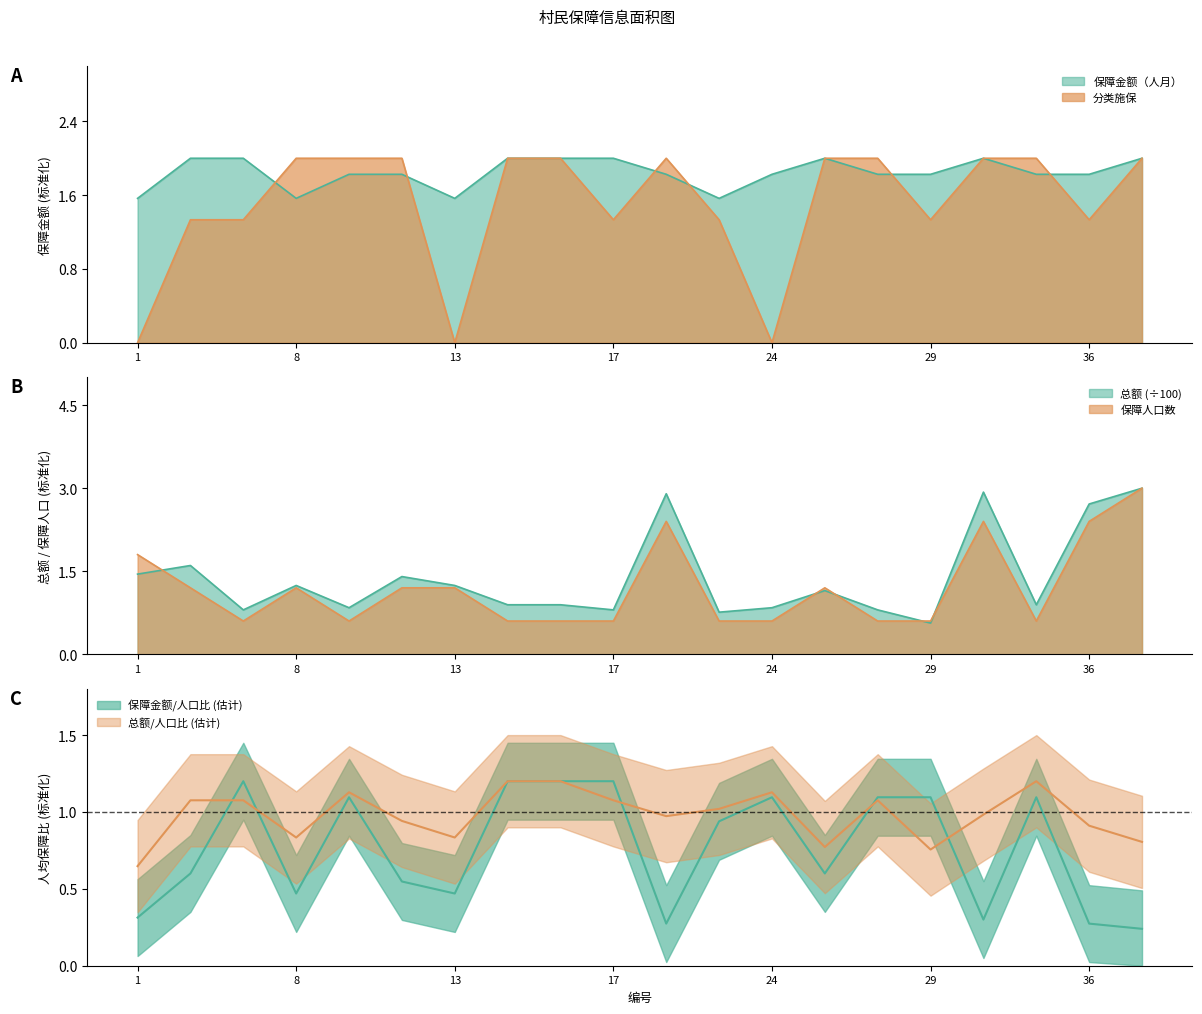

Is the value of 分类施保 at 16 greater than the value of 总额 at 5?

Yes